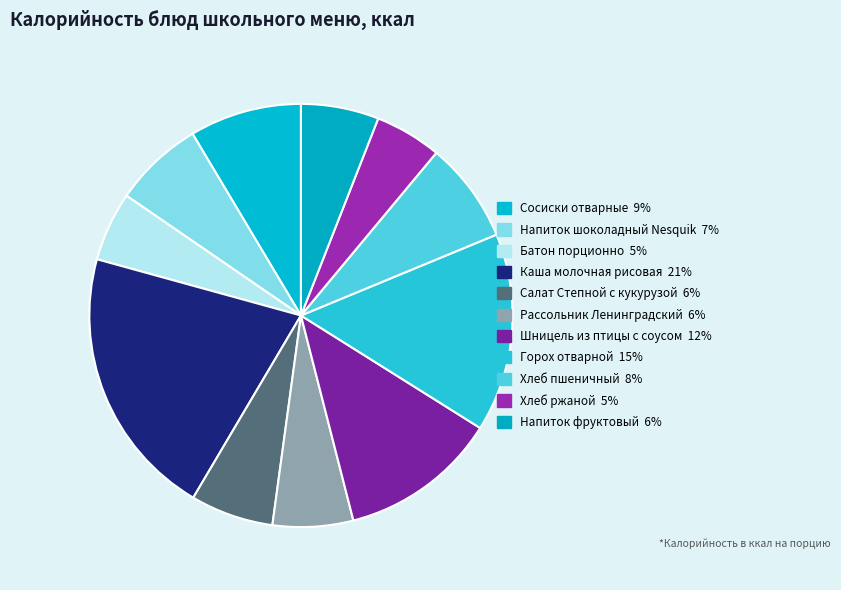

How many segments does this pie chart have?

11